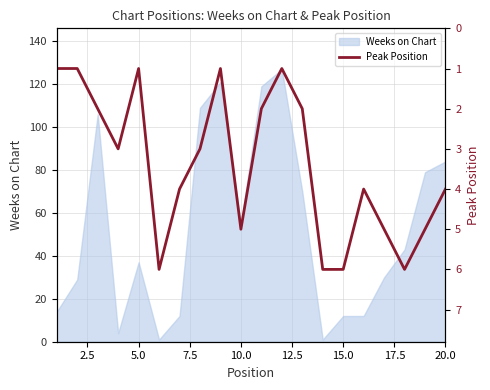

The value at 16 is 7. True or false?

False